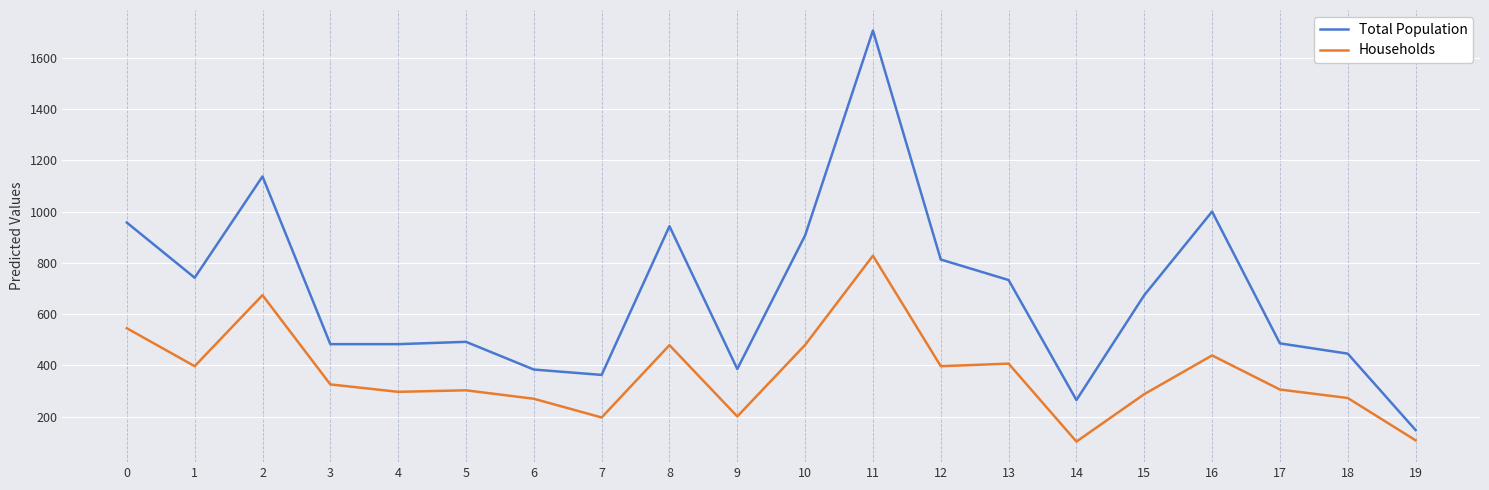

Which series has the widest spread of values?

Total Population